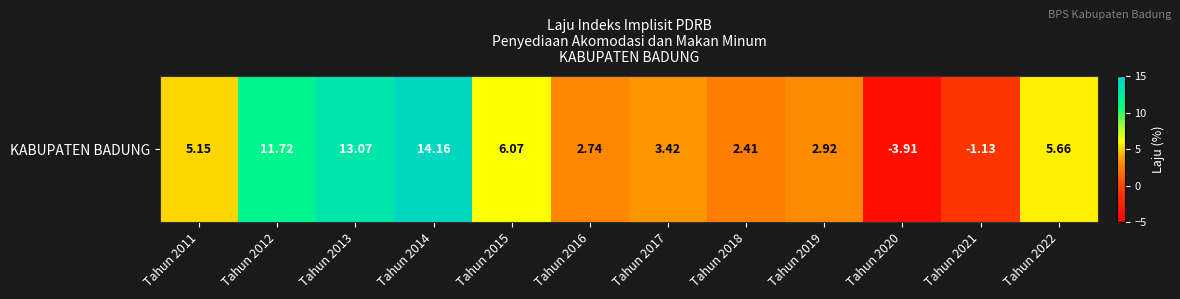

Which category has the highest value across all series?

Tahun 2014